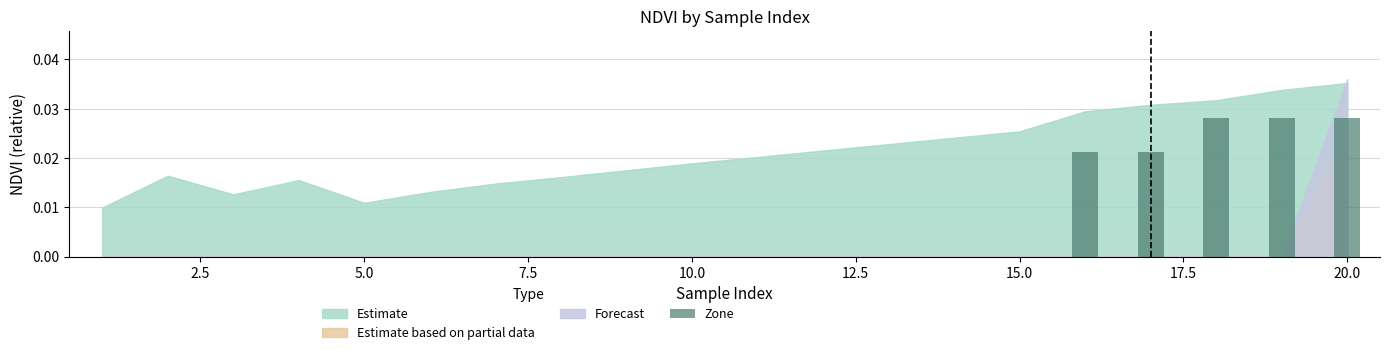

How many distinct data groups are displayed?

1